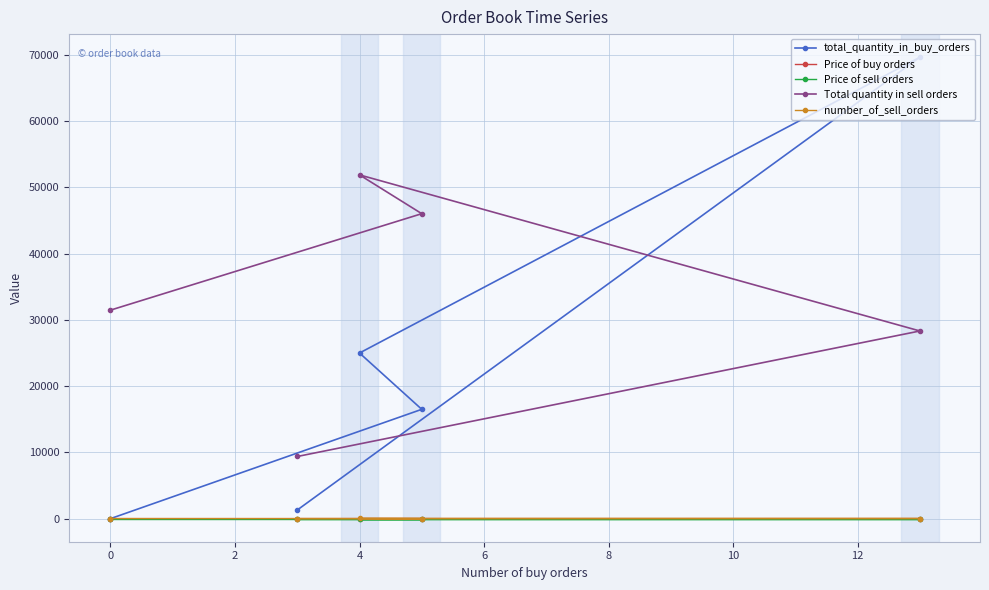

What are all the series names shown in the legend?

total_quantity_in_buy_orders, Price of buy orders, Price of sell orders, Total quantity in sell orders, number_of_sell_orders